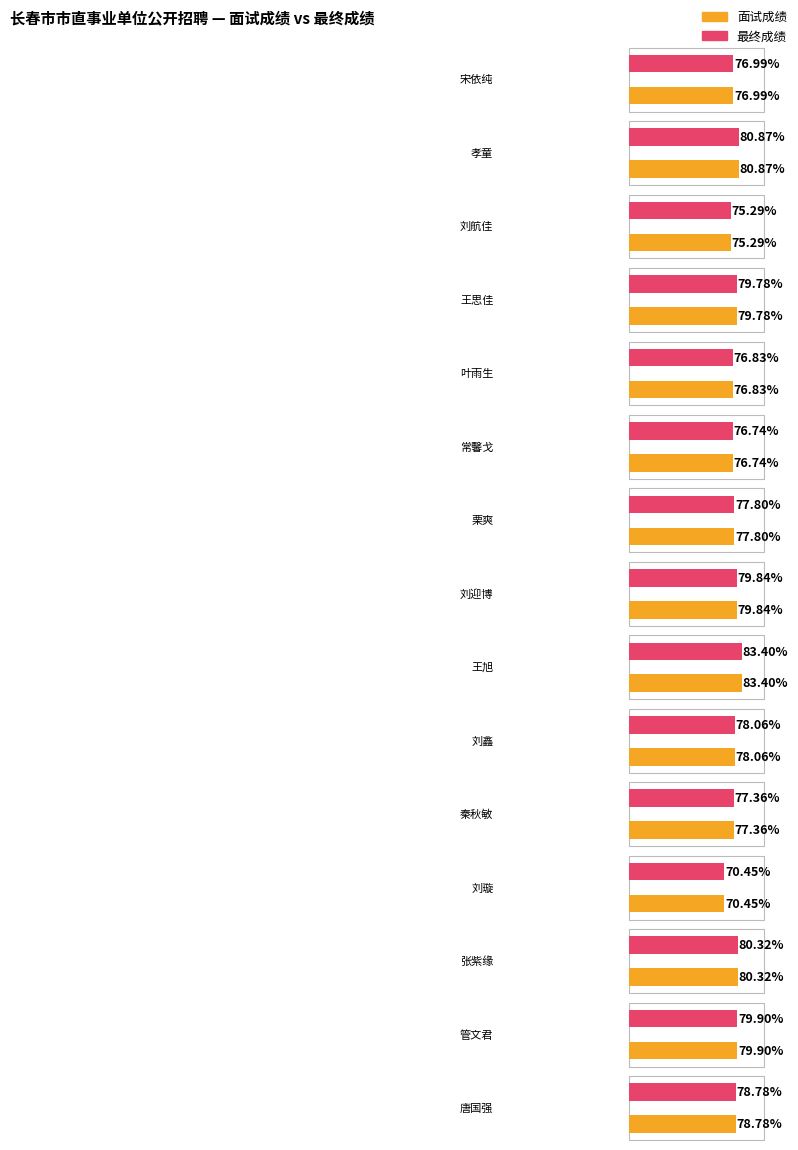

What is the label of the 15th bar from the right?

宋依纯